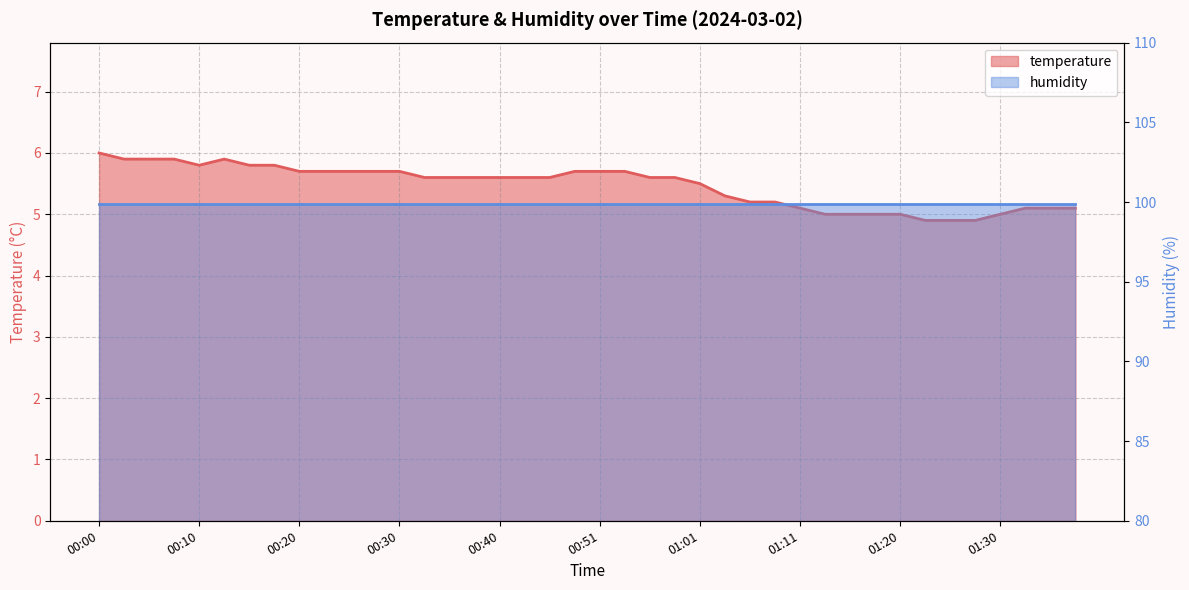

The value at 01:38 is 5.1. True or false?

True